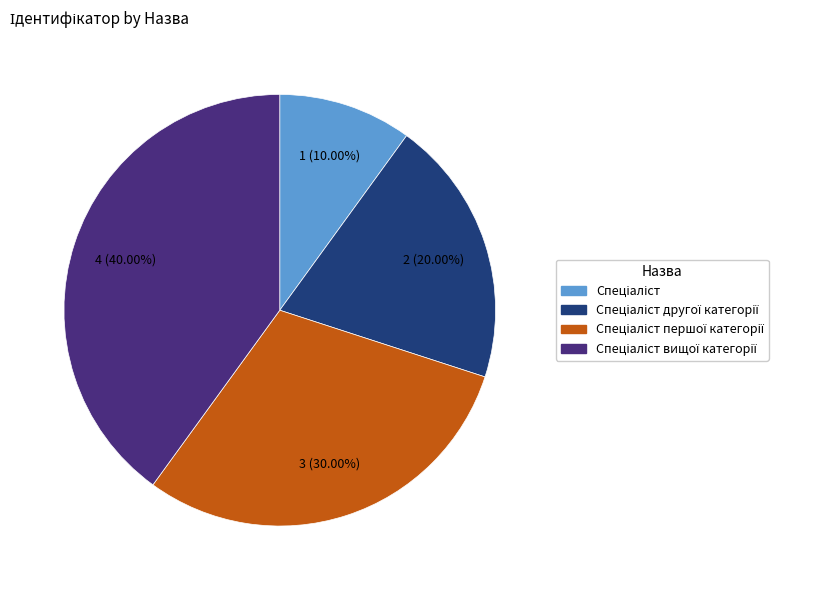

Does any single category account for the majority?

No